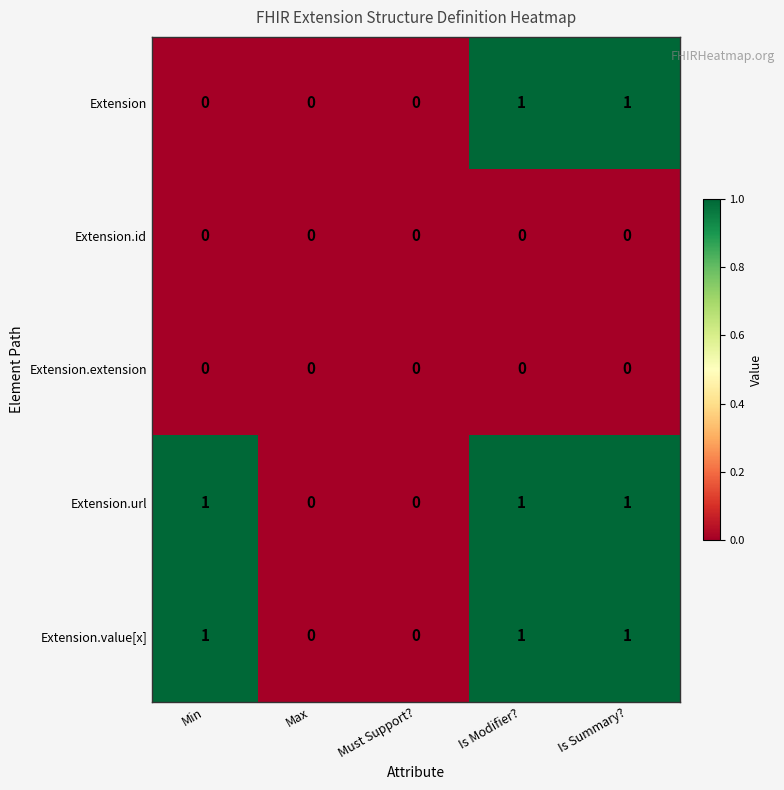

Reading left to right, list all the values displayed in this chart.

Extension: Min=0	Max=0	Must Support?=0	Is Modifier?=1	Is Summary?=1
Extension.id: Min=0	Max=0	Must Support?=0	Is Modifier?=0	Is Summary?=0
Extension.extension: Min=0	Max=0	Must Support?=0	Is Modifier?=0	Is Summary?=0
Extension.url: Min=1	Max=0	Must Support?=0	Is Modifier?=1	Is Summary?=1
Extension.value[x]: Min=1	Max=0	Must Support?=0	Is Modifier?=1	Is Summary?=1